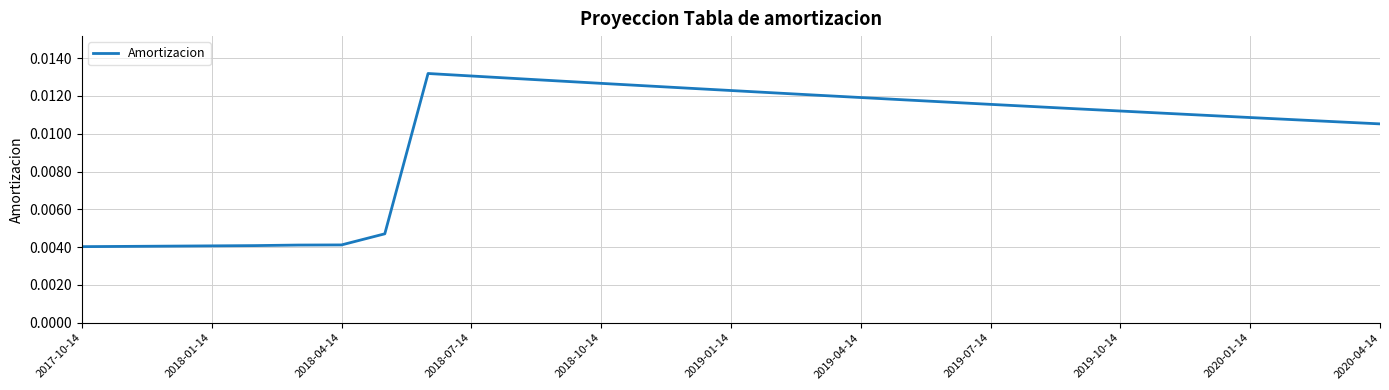

What is the sum of all values?

0.3